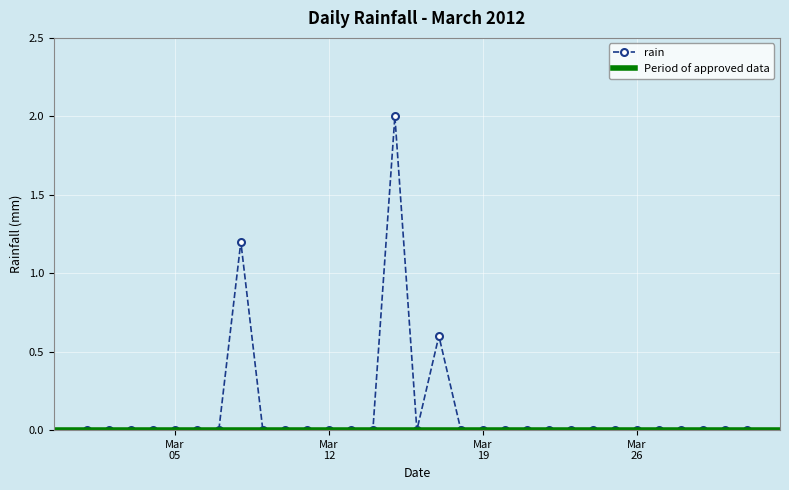

True or false: rain has more than 0 points higher than both neighbors.

True